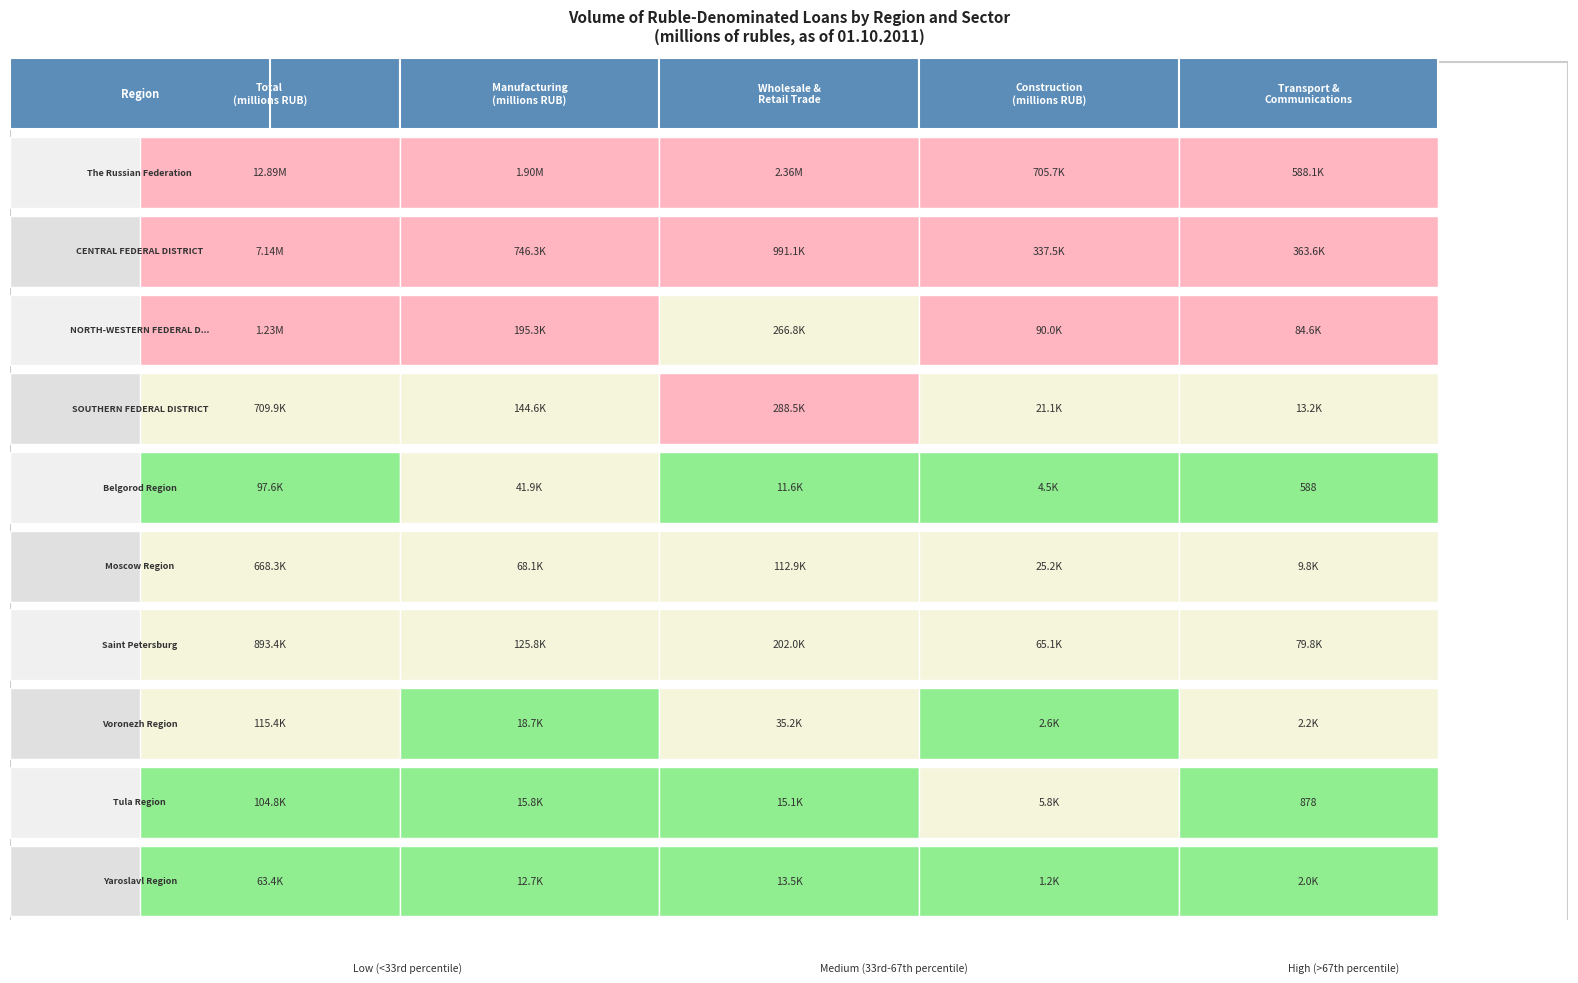

How many data points in Belgorod Region are above 11610?

2